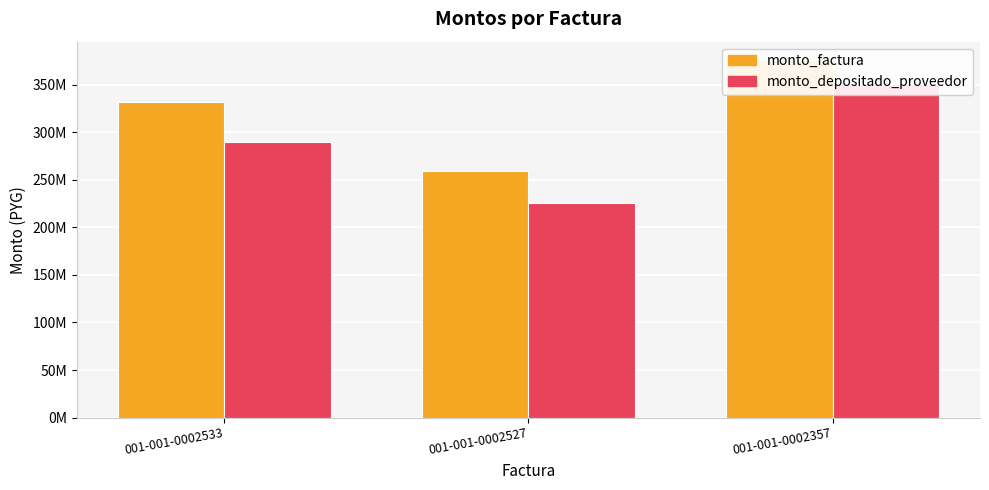

What is the value of the monto_depositado_proveedor bar at the 3rd from the left?

350753516